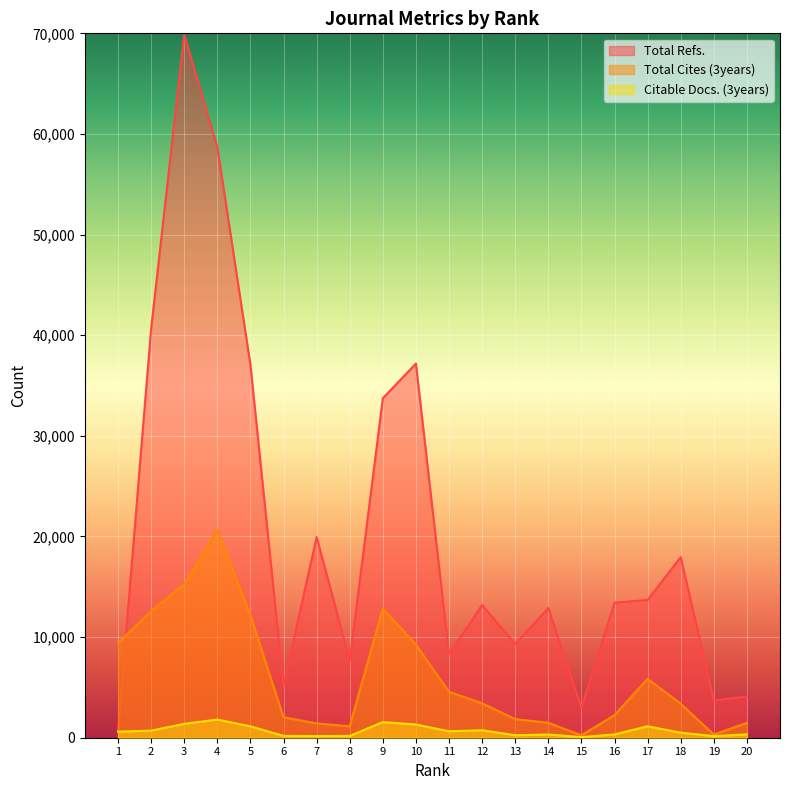

The value of Citable Docs. (3years) at 12 is 744. True or false?

True